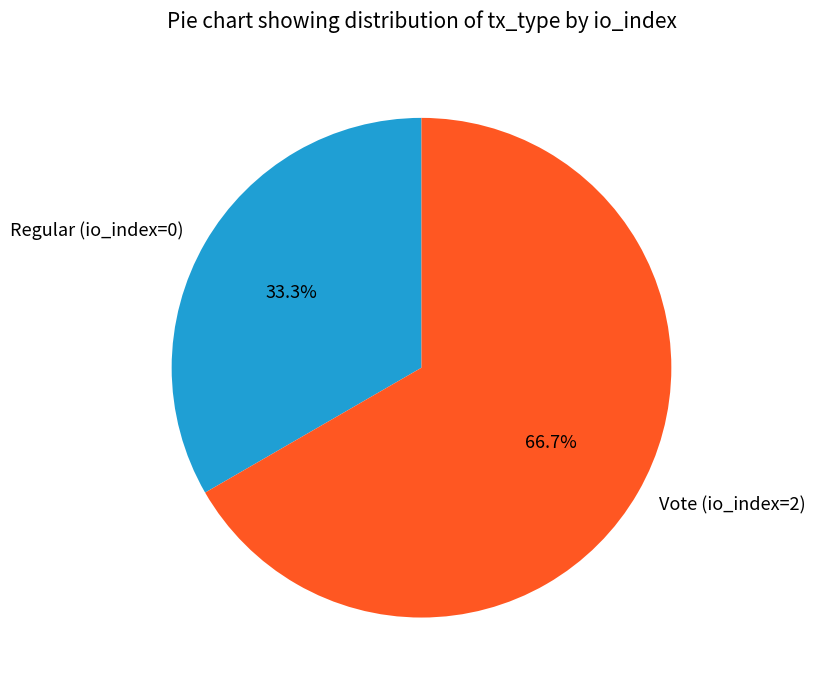

How many slices are in this pie chart?

2